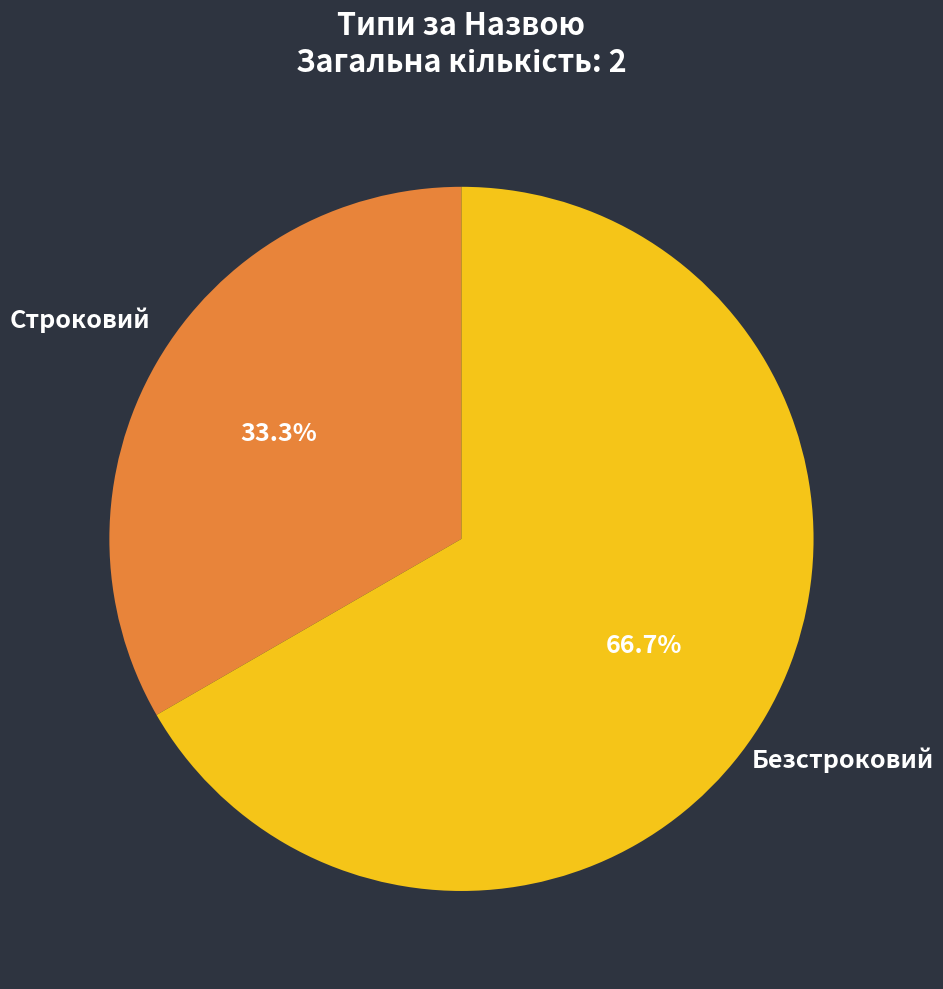

Is Безстроковий the majority of the pie?

Yes